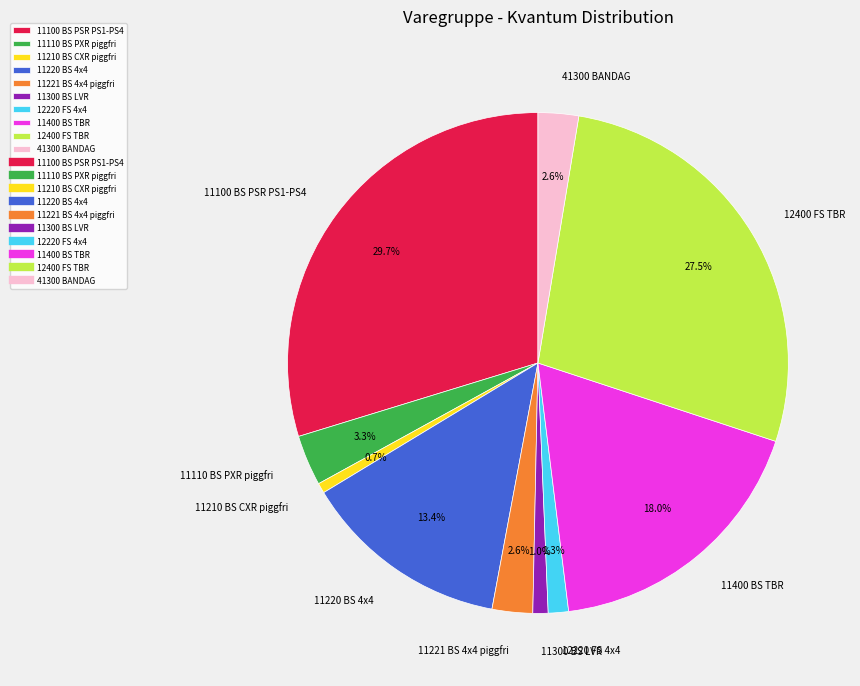

Which has a higher value, 11100 BS PSR PS1-PS4 or 12400 FS TBR?

11100 BS PSR PS1-PS4